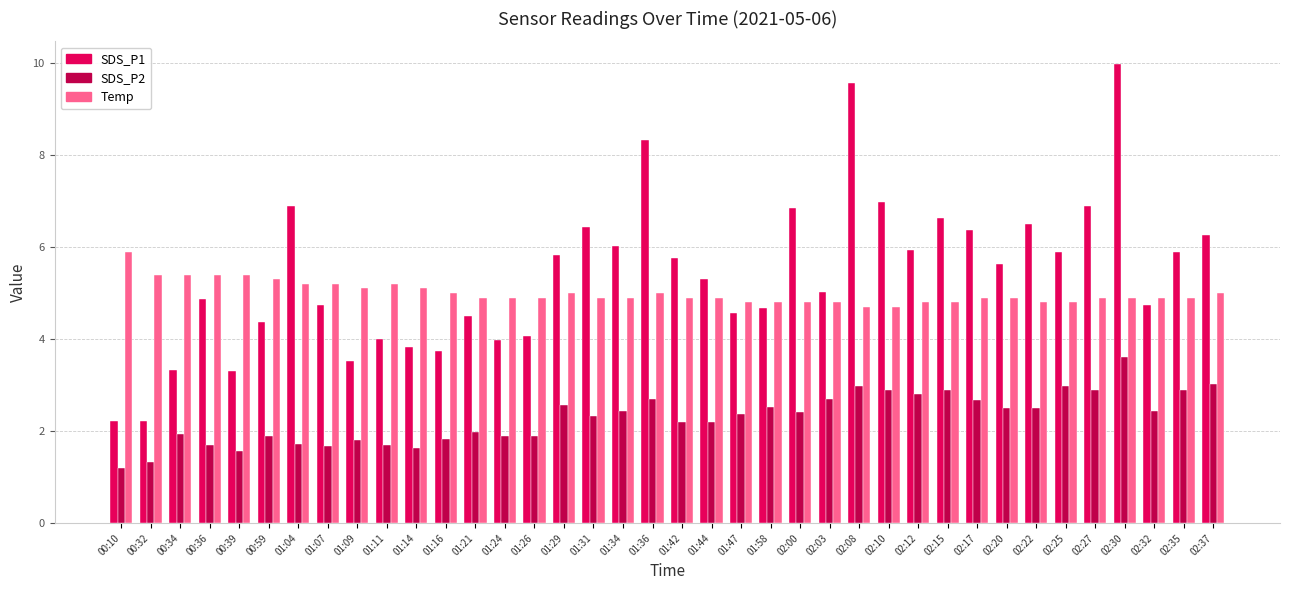

What is the spread (max minus min) of values at 01:31?

4.1